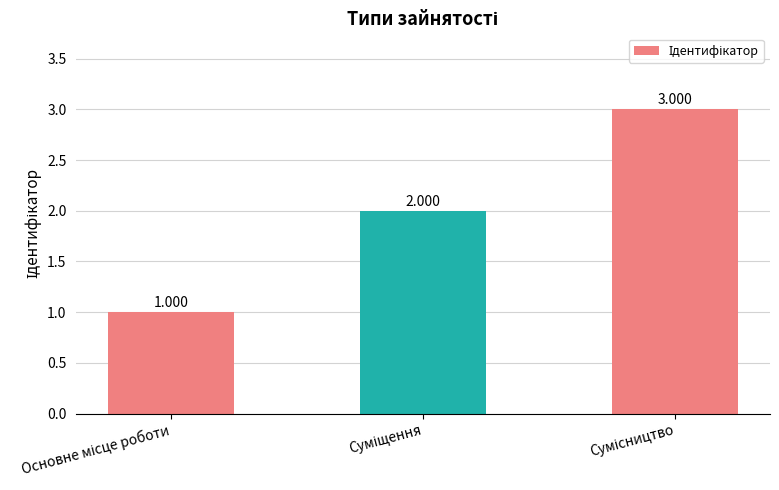

Count the number of categories in the chart.

3